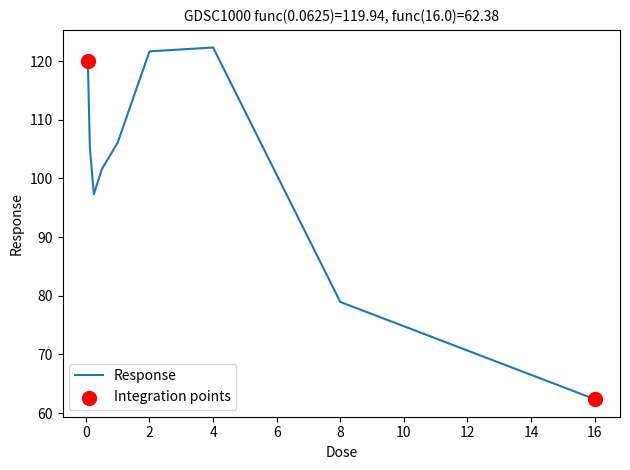

What is the difference between the maximum and minimum values?

59.9